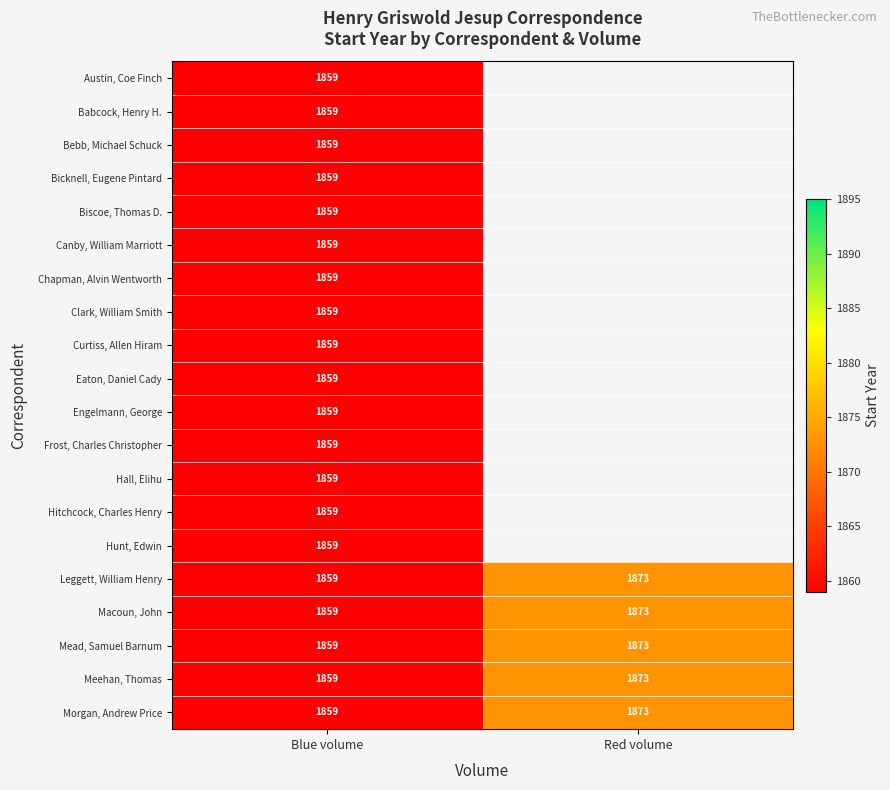

True or false: Leggett, William Henry has a value of 1859 at Blue volume.

True